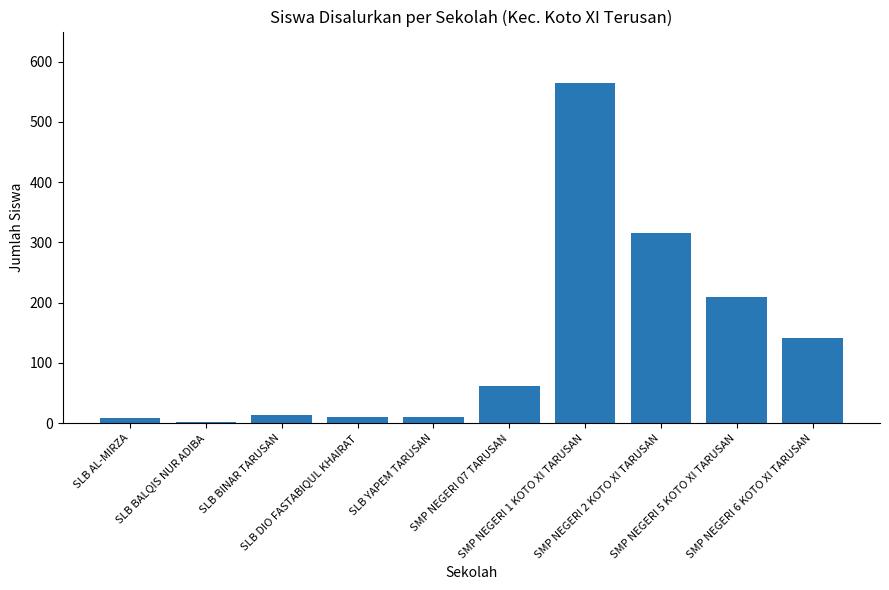

Is it true that the value at SLB YAPEM TARUSAN is 11?

True